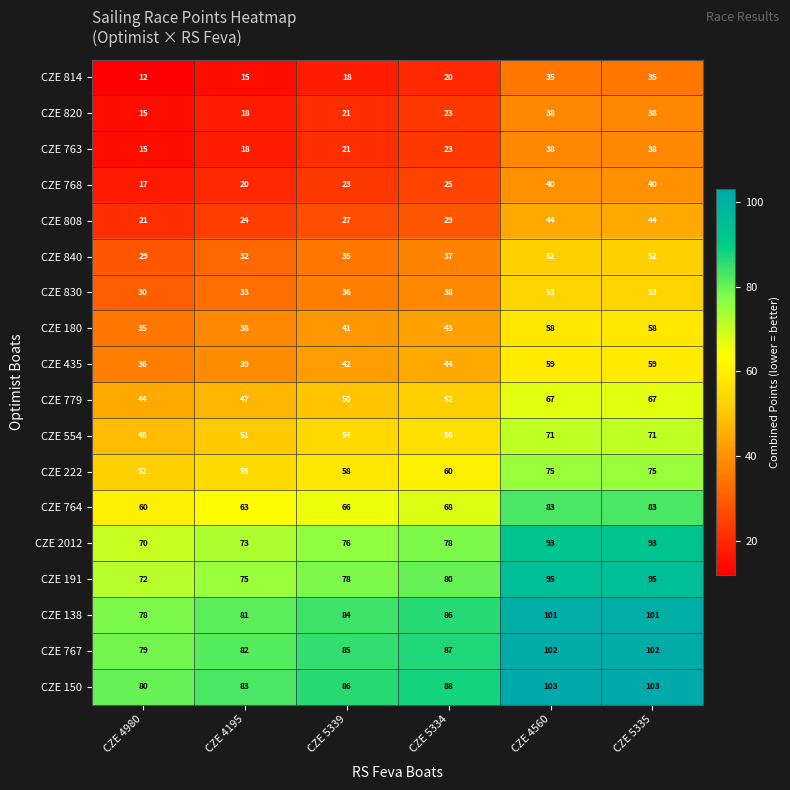

How many CZE 820 values are between 18 and 38?

5